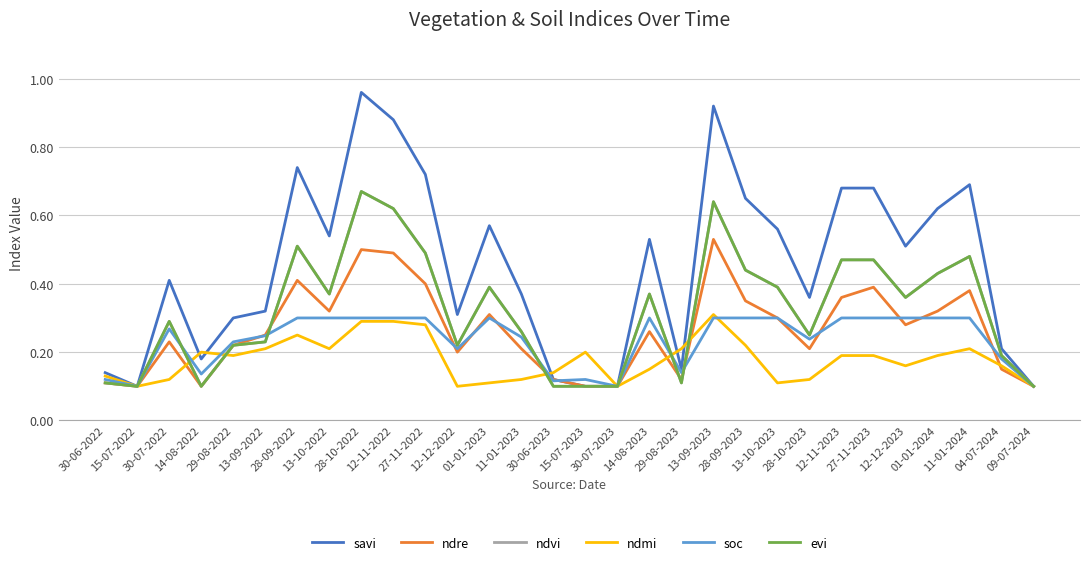

Does the chart have visible grid lines?

Yes